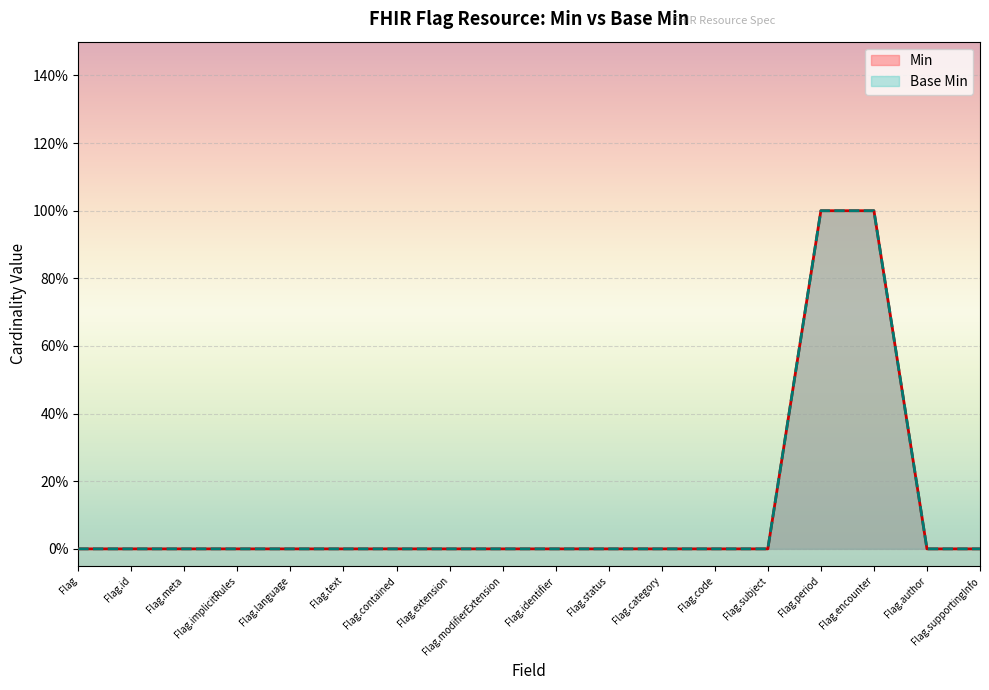

True or false: Min and Base Min cross at least once.

False